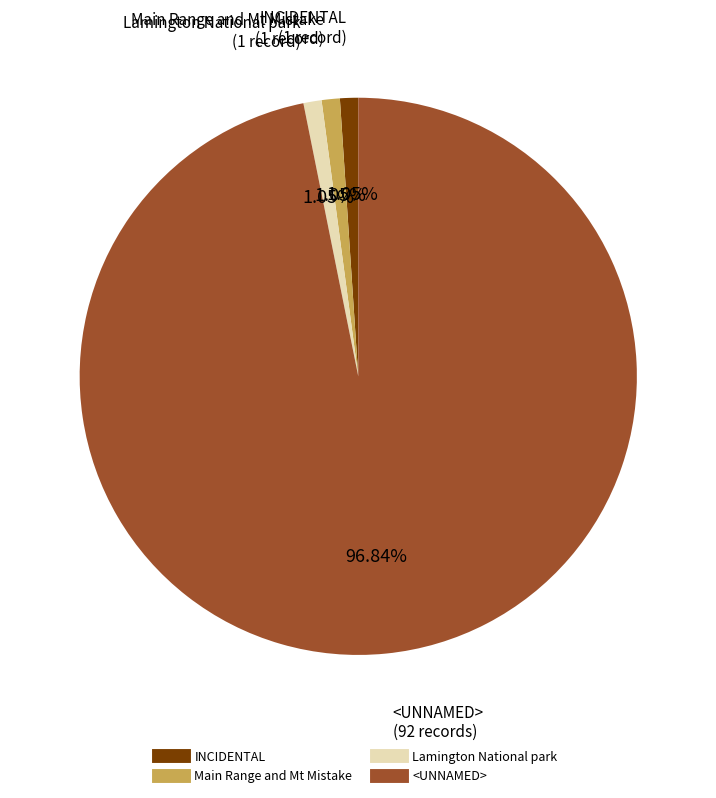

Does any single category account for the majority?

Yes